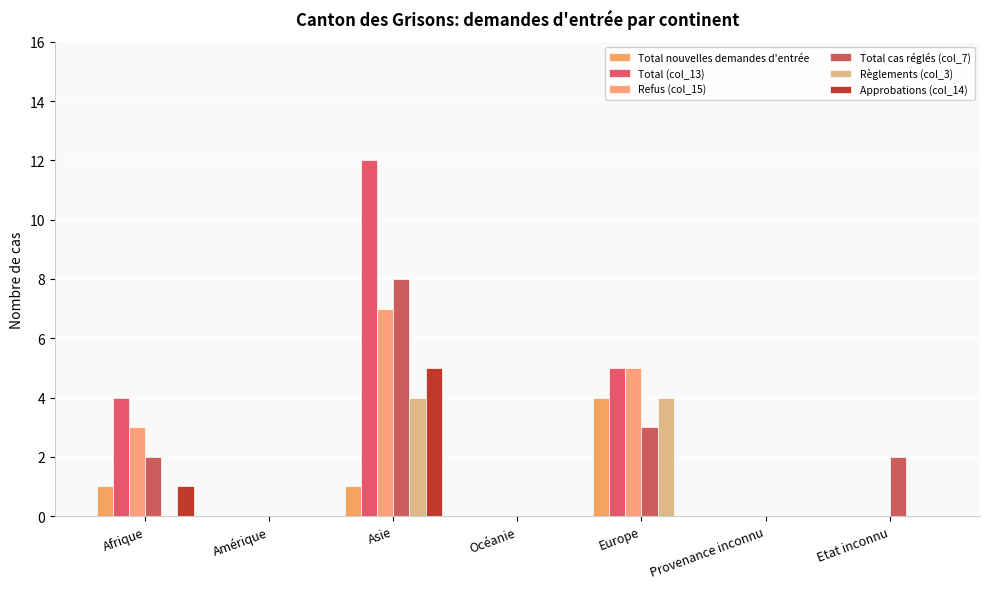

At how many categories does at least one series exceed 11?

1